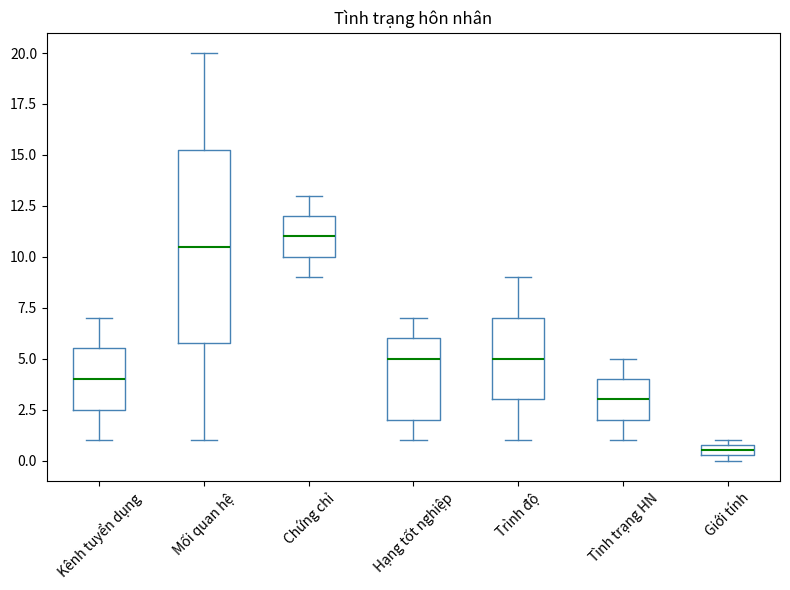

Where does the lower whisker of the box for Tình trạng HN end on the y-axis? The values are not printed on the chart, so give them approximately, as read against the axis.

1.0